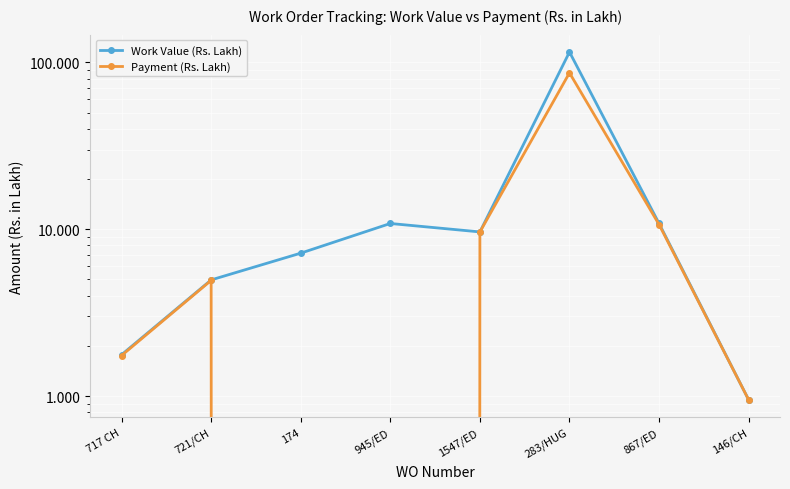

Where is Payment (Rs. Lakh) nearest to the value 43?

867/ED